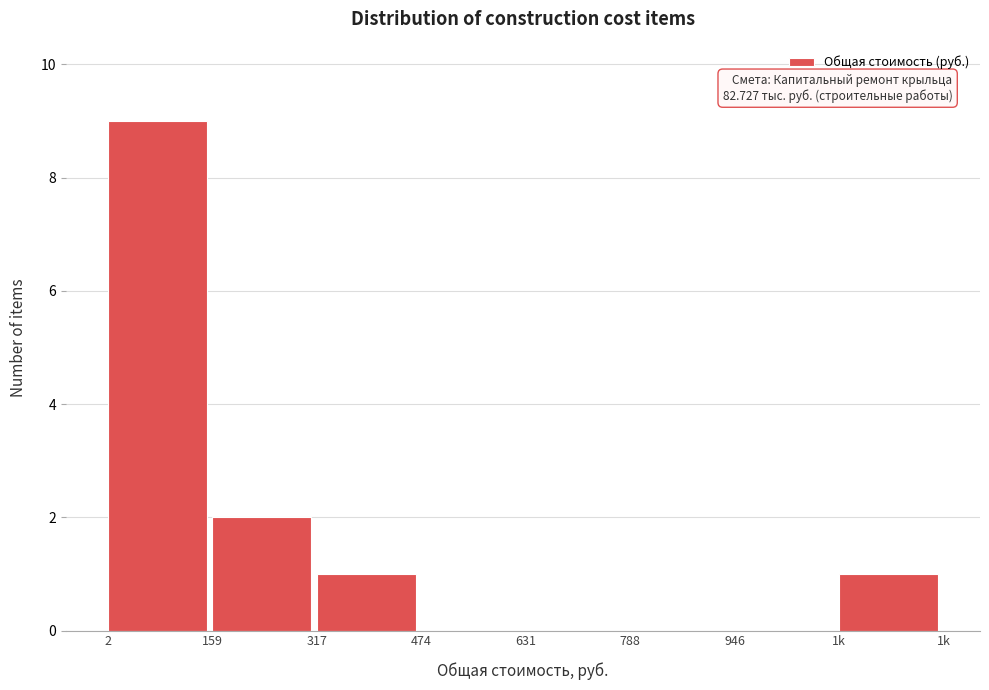

Reading left to right, list all the values displayed in this chart.

2=9	159=2	317=1	474=0	631=0	788=0	946=0	1k=1